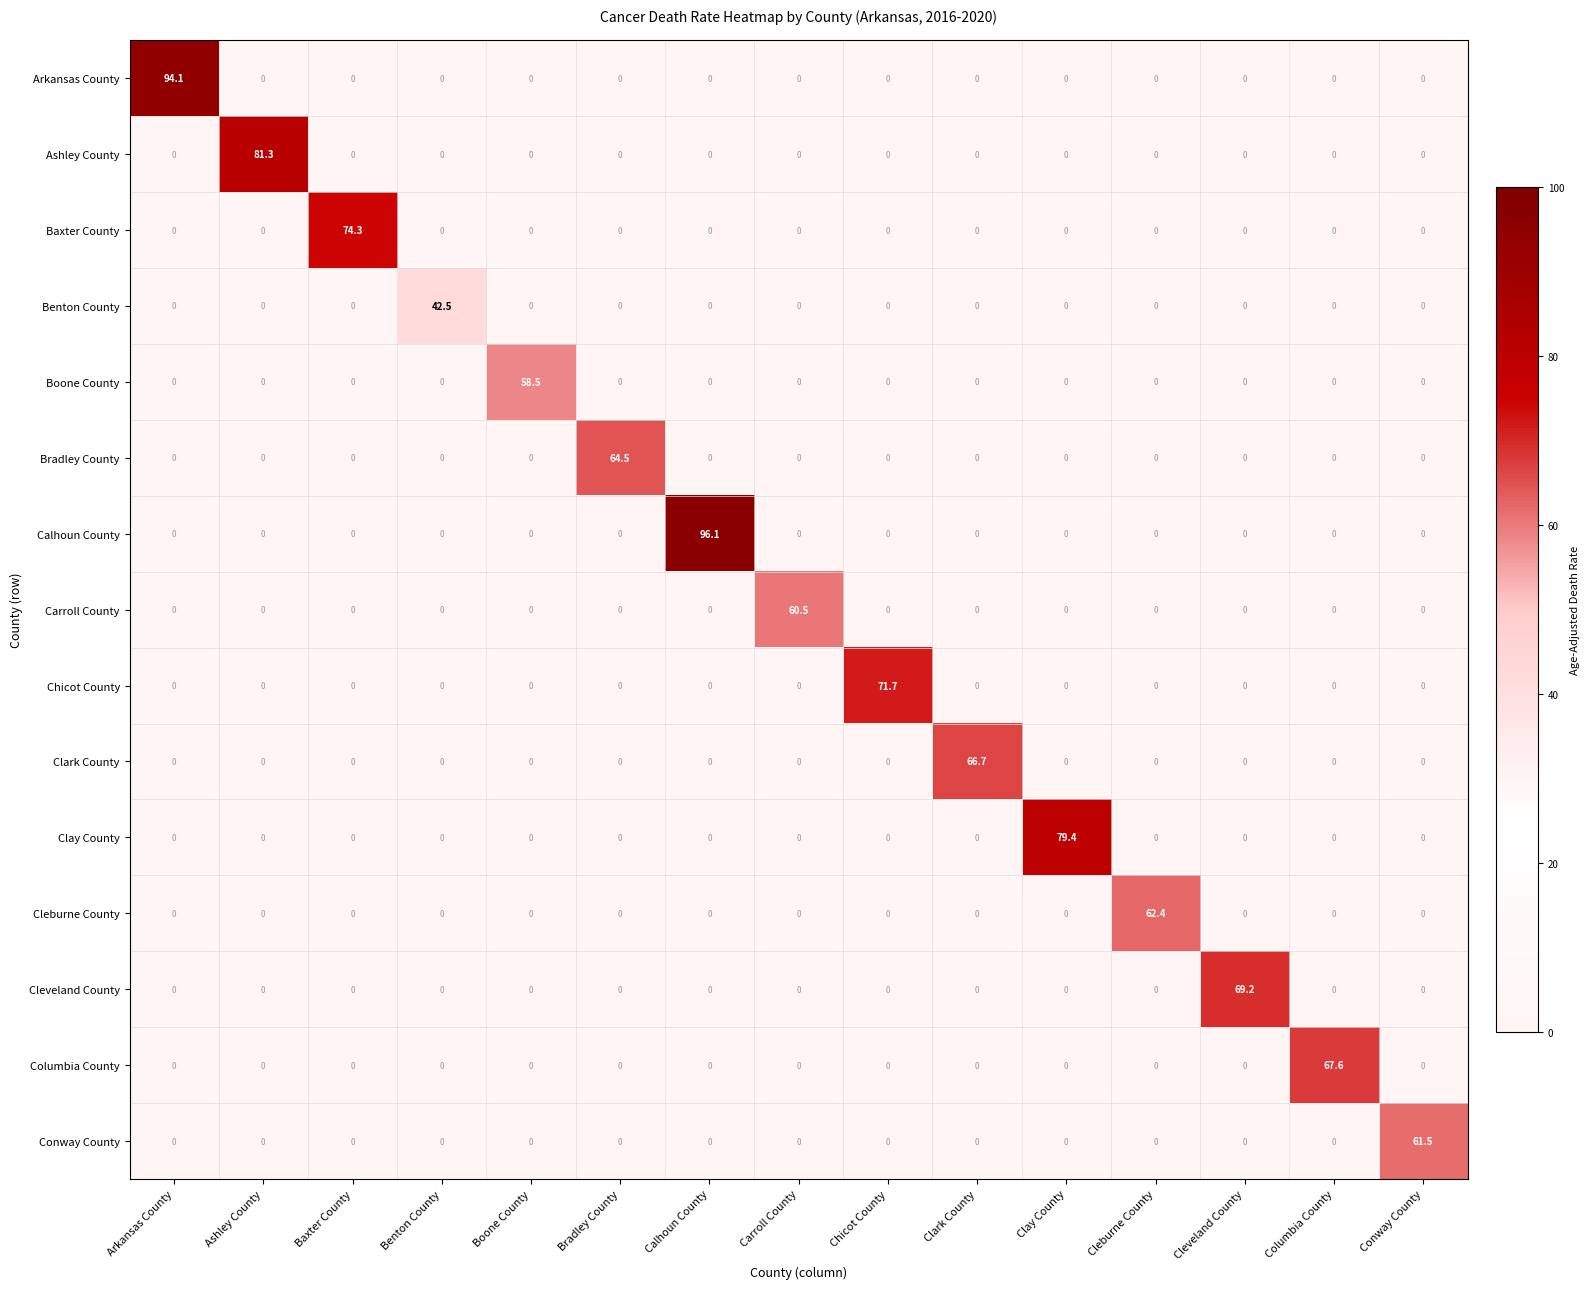

What is the sum of all Boone County values?

58.5